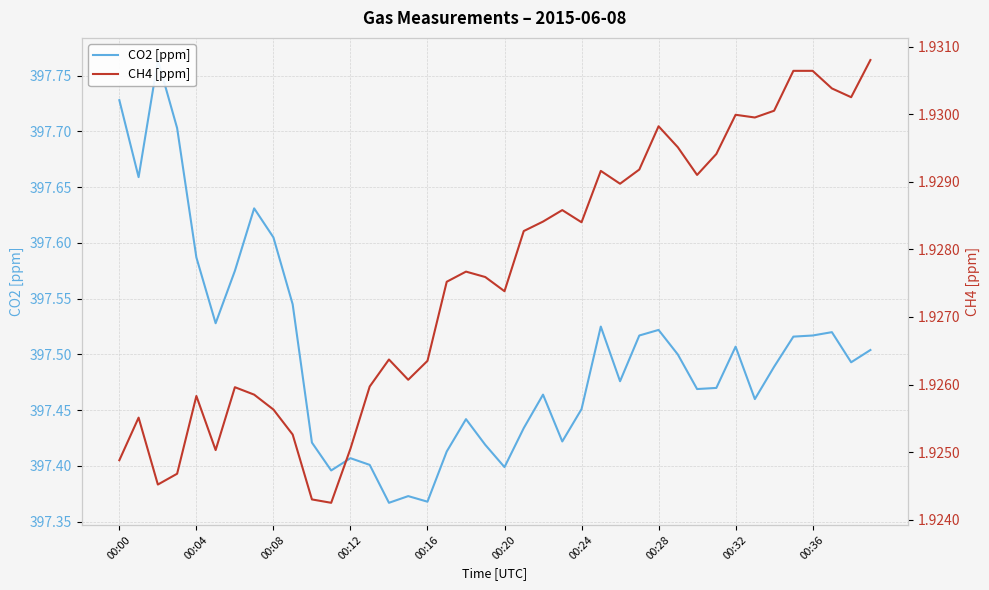

The CH4 [ppm] series shows 2.7 at 34. True or false?

False